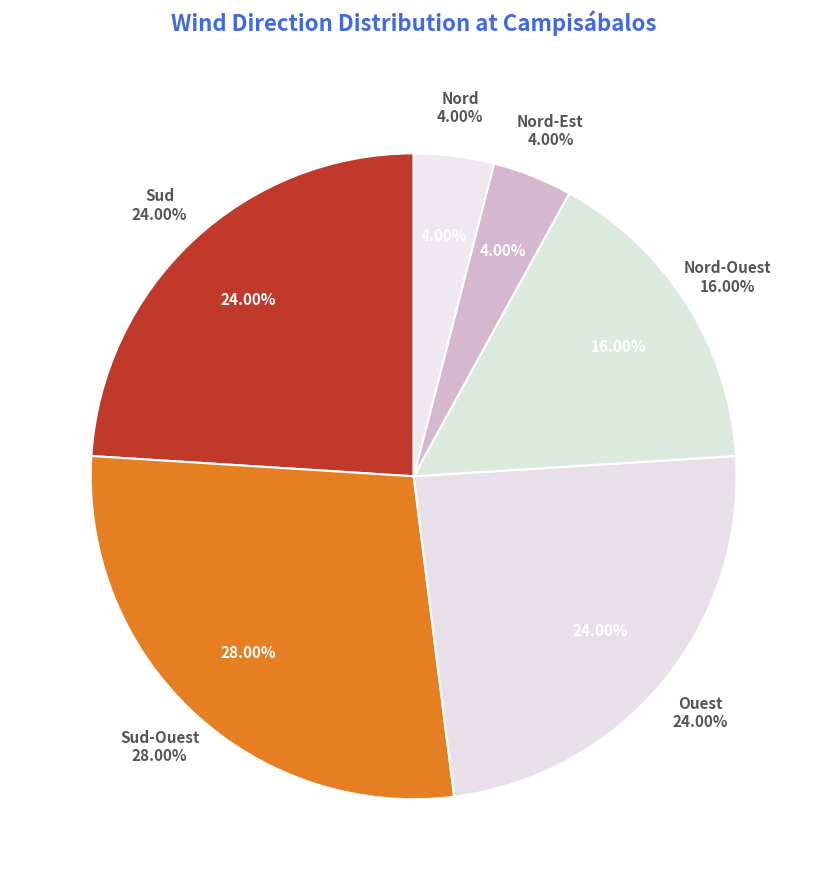

How many segments does this pie chart have?

6